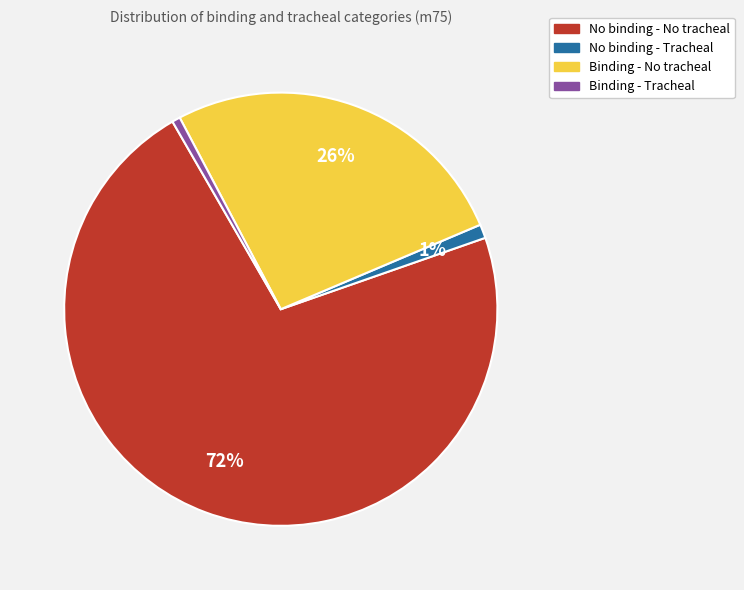

To the nearest percent, what portion does No binding - Tracheal represent?

1%